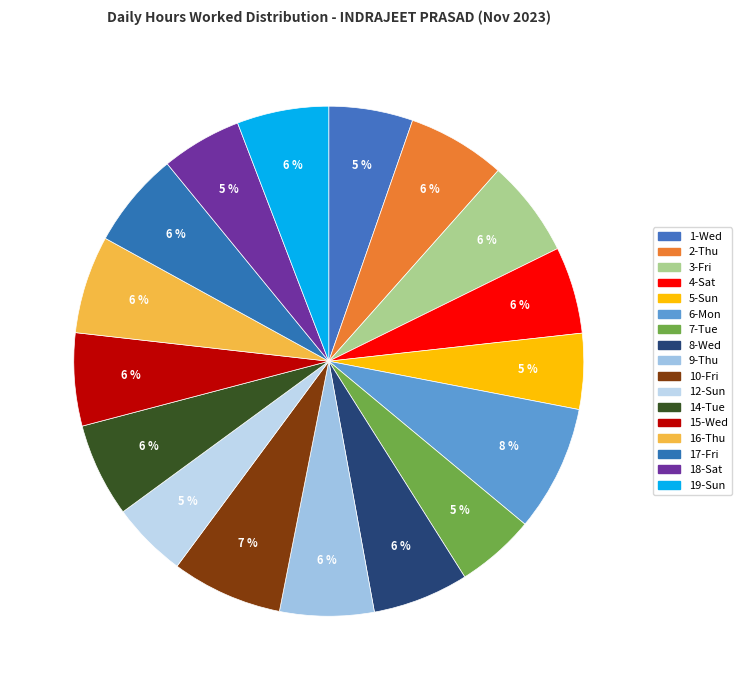

How many segments does this pie chart have?

17